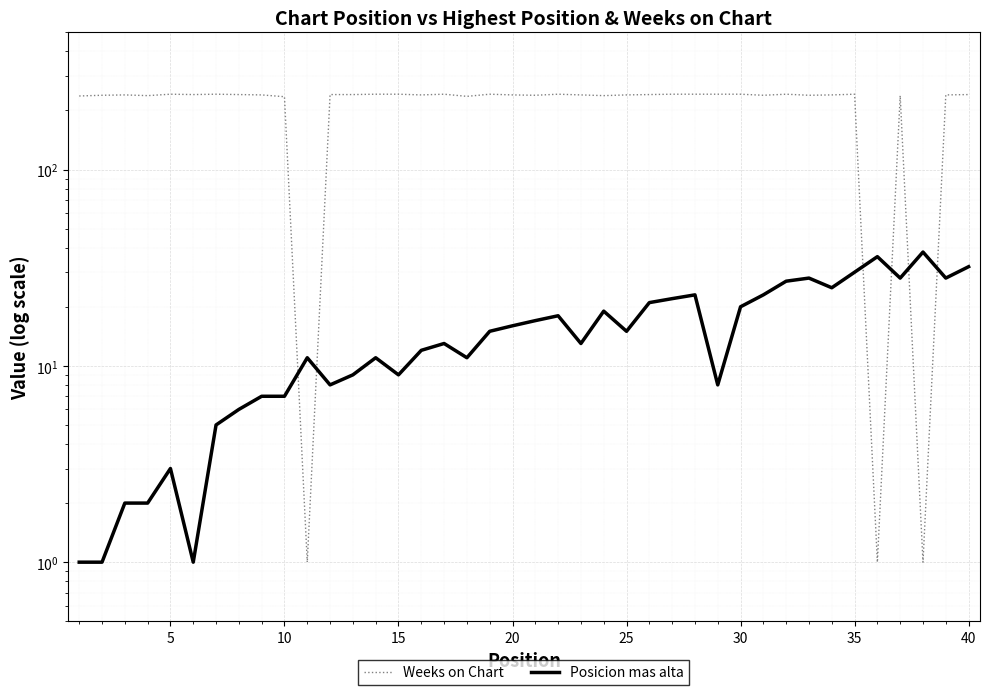

What are all the series names shown in the legend?

Weeks on Chart, Posicion mas alta